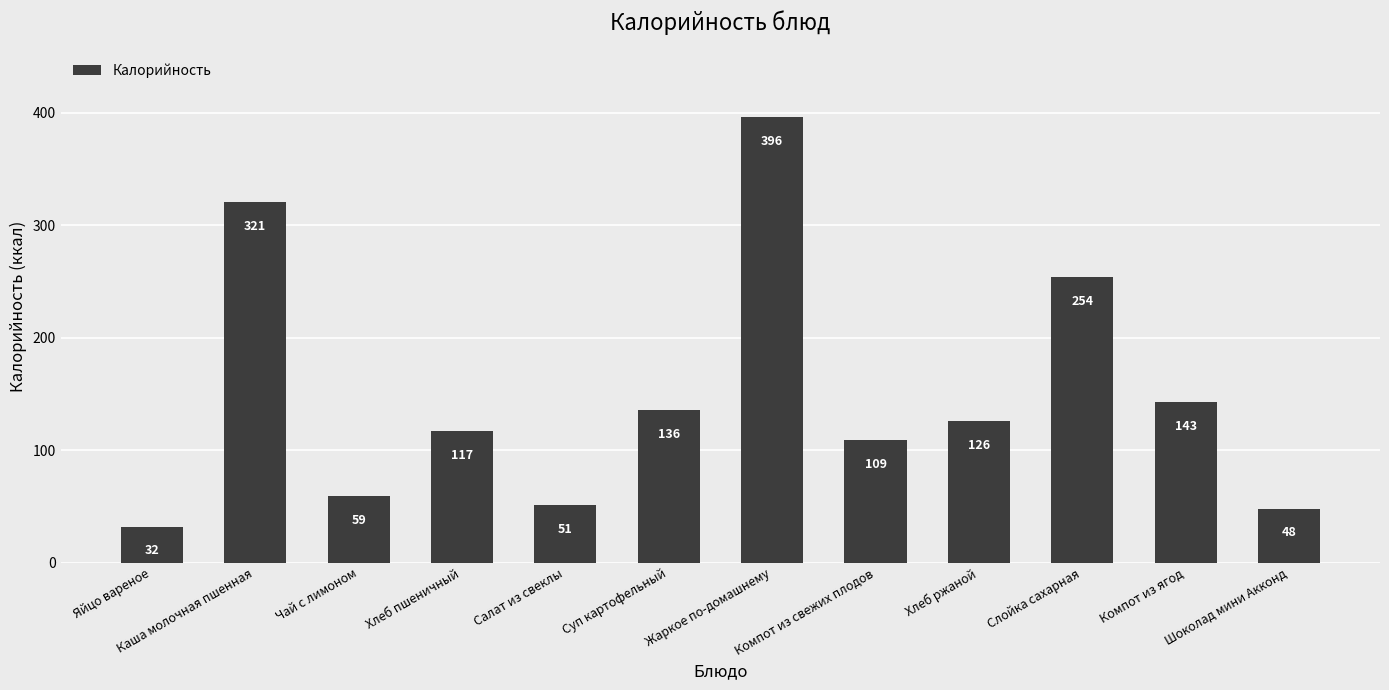

How many data points are less than 126?

6